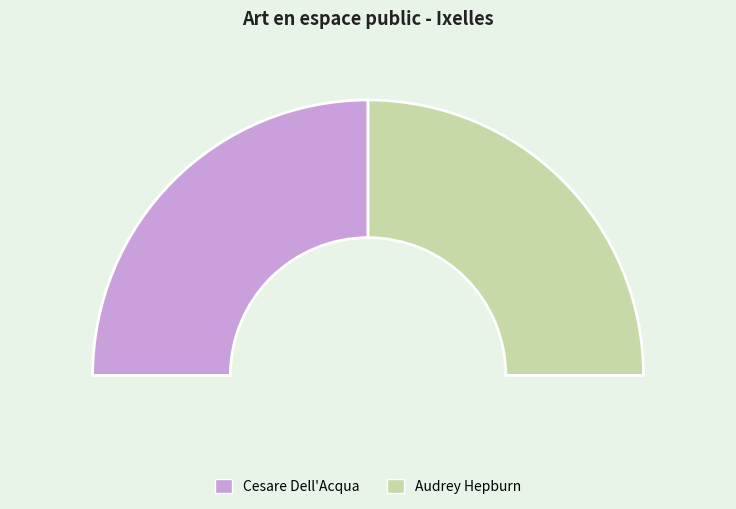

How much of the chart is everything except Audrey Hepburn?

50.0%